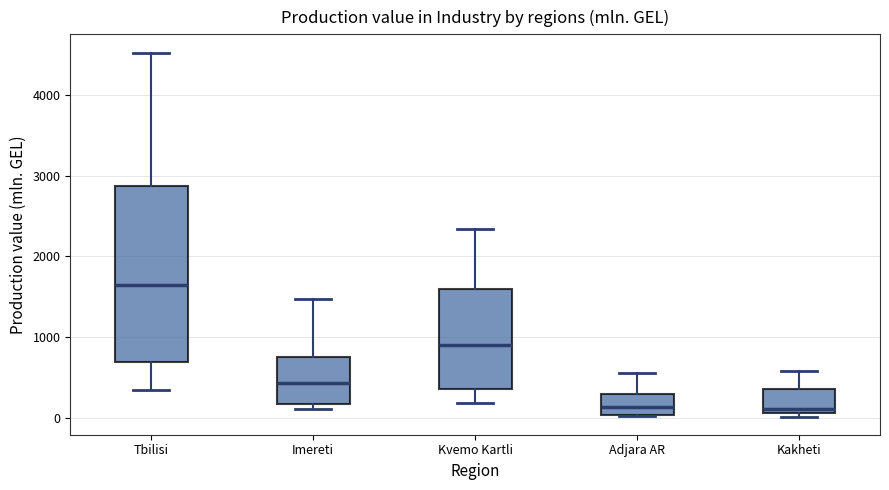

Reading left to right, read every box against the y-axis: the position of its median line, the range the box covers, and the ends of its whiskers. The values are not printed on the chart, so give them approximately, as read against the axis.

Tbilisi: median 1600, box 700 to 2900, whiskers 300 to 4500
Imereti: median 400, box 200 to 800, whiskers 100 to 1500
Kvemo Kartli: median 900, box 400 to 1600, whiskers 200 to 2300
Adjara AR: median 100, box 0 to 300, whiskers 0 to 600
Kakheti: median 100 (just above the box's lower edge), box 100 to 400, whiskers 0 to 600